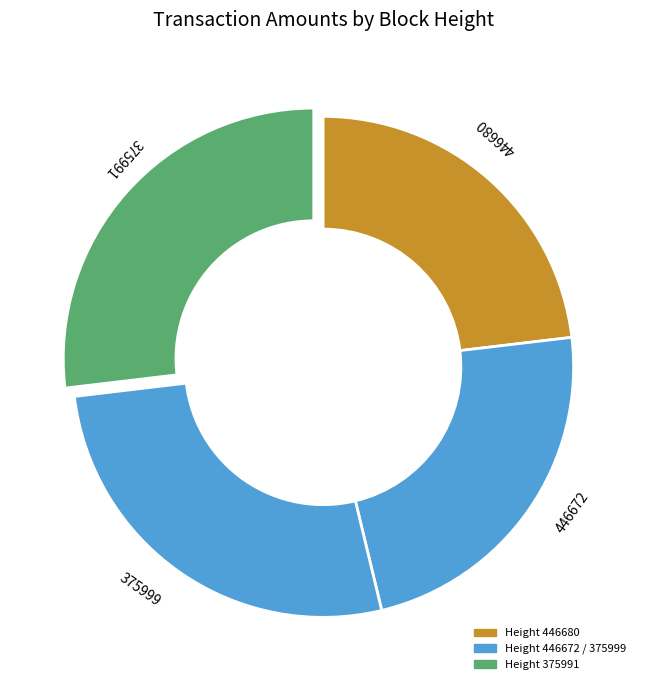

Count the number of slices in the pie.

4